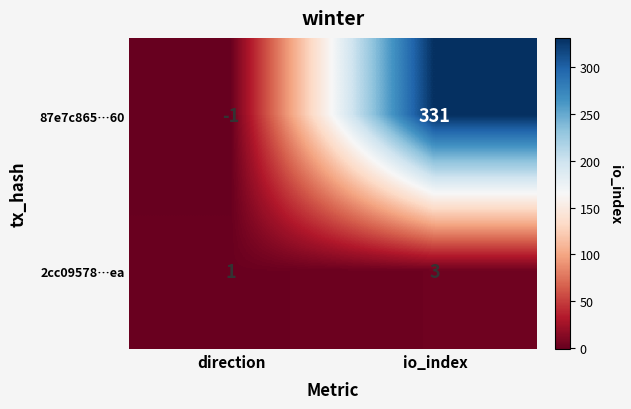

At direction, list the series in order from smallest to largest.

87e7c865…60, 2cc09578…ea